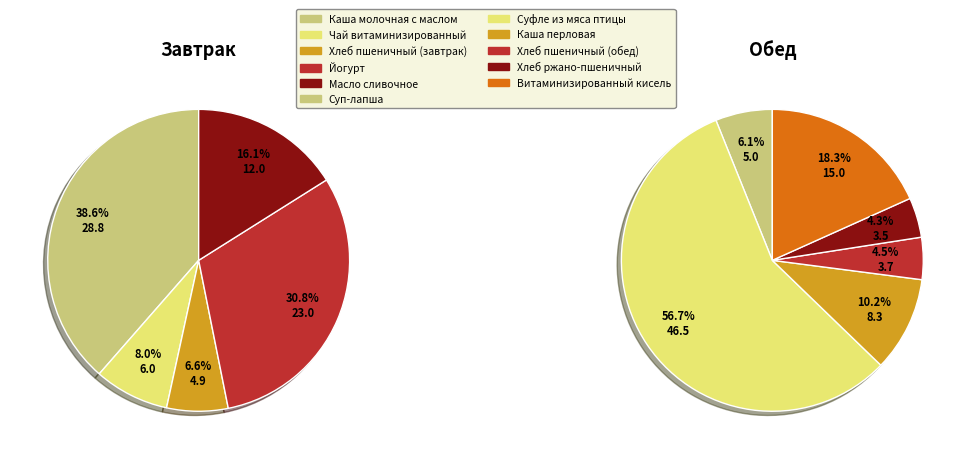

Count the number of slices in the pie.

11